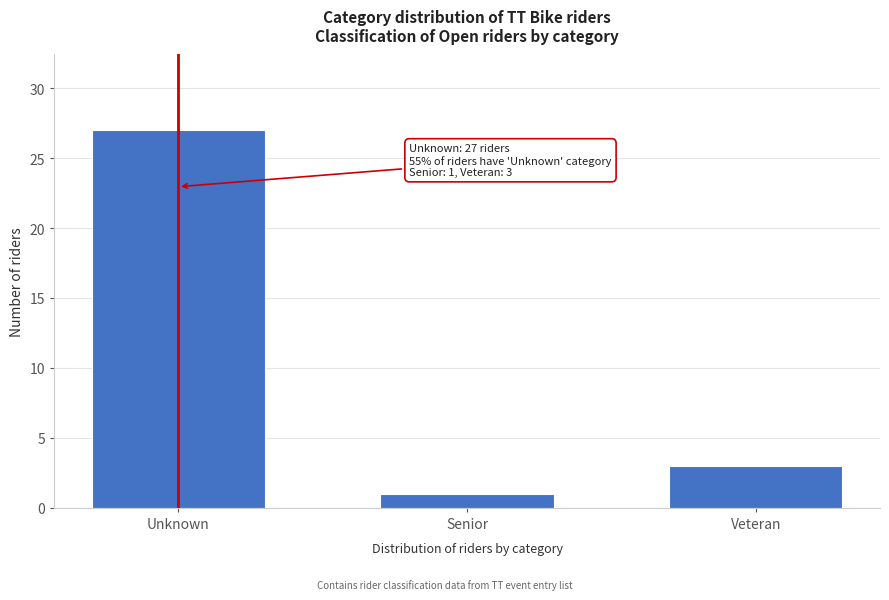

Reading left to right, transcribe all the data shown in this chart.

Unknown=27	Senior=1	Veteran=3